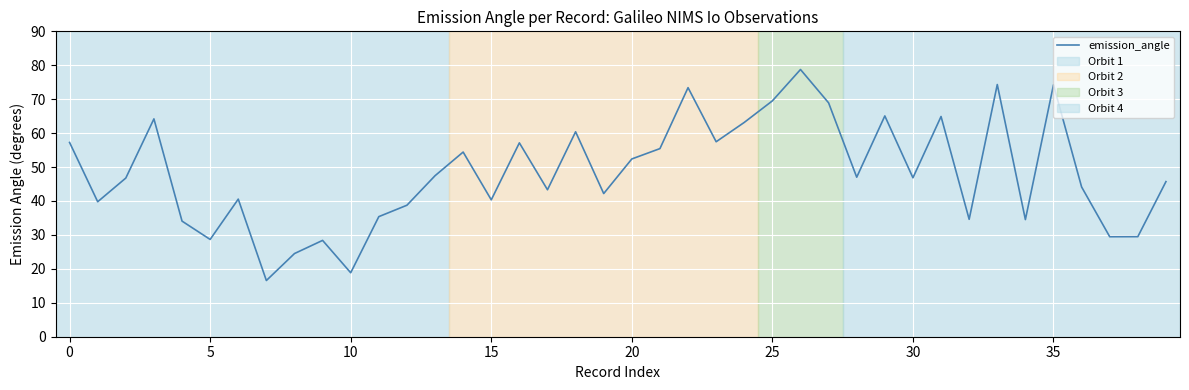

What is the maximum value shown in the chart?

78.8